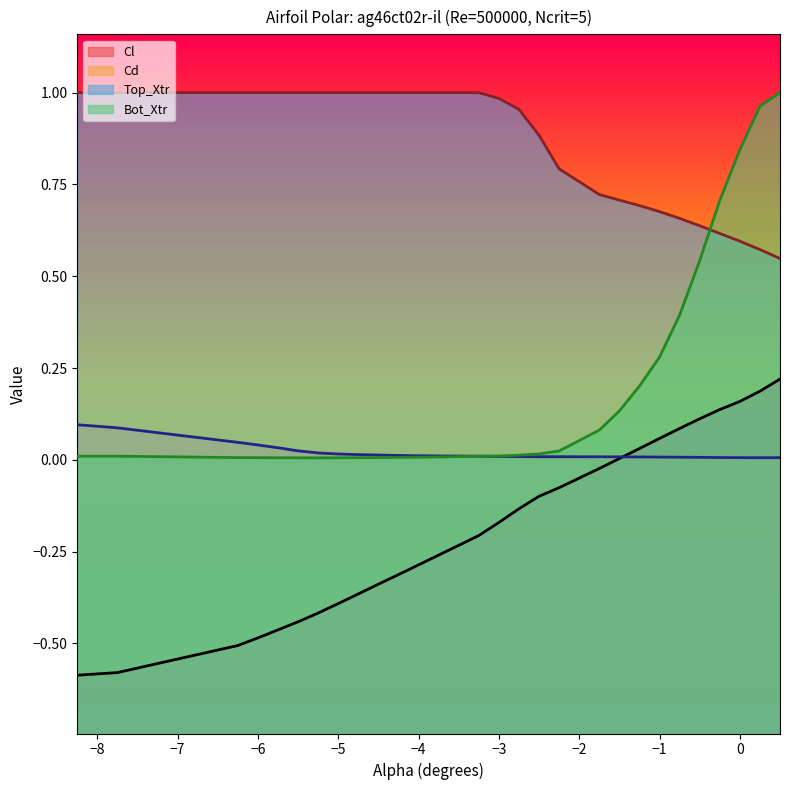

Is the value of Cl at -3.75 greater than the value of Top_Xtr at -1.5?

No